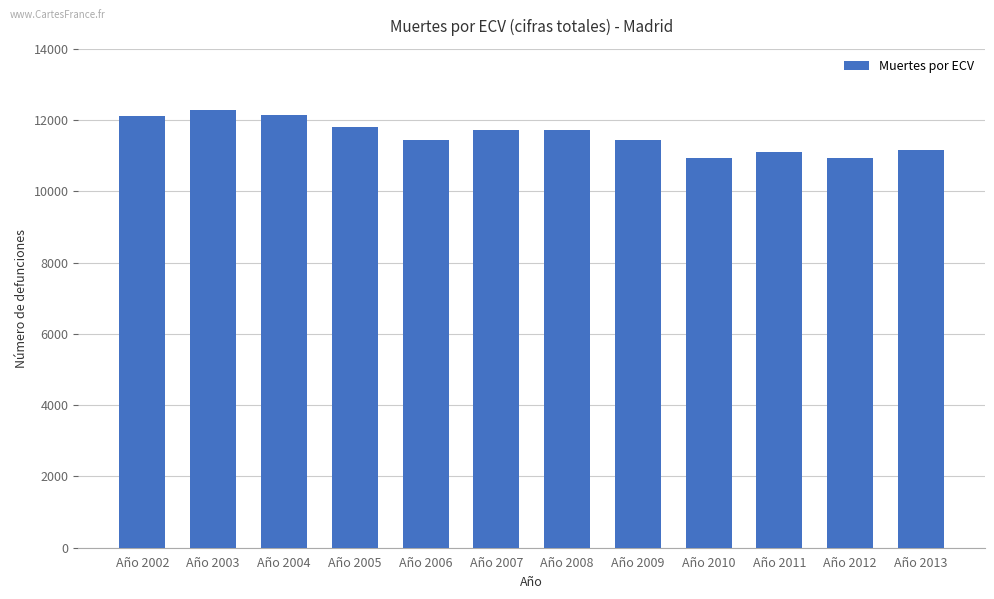

The chart shows a value of 16695 at Año 2006. True or false?

False